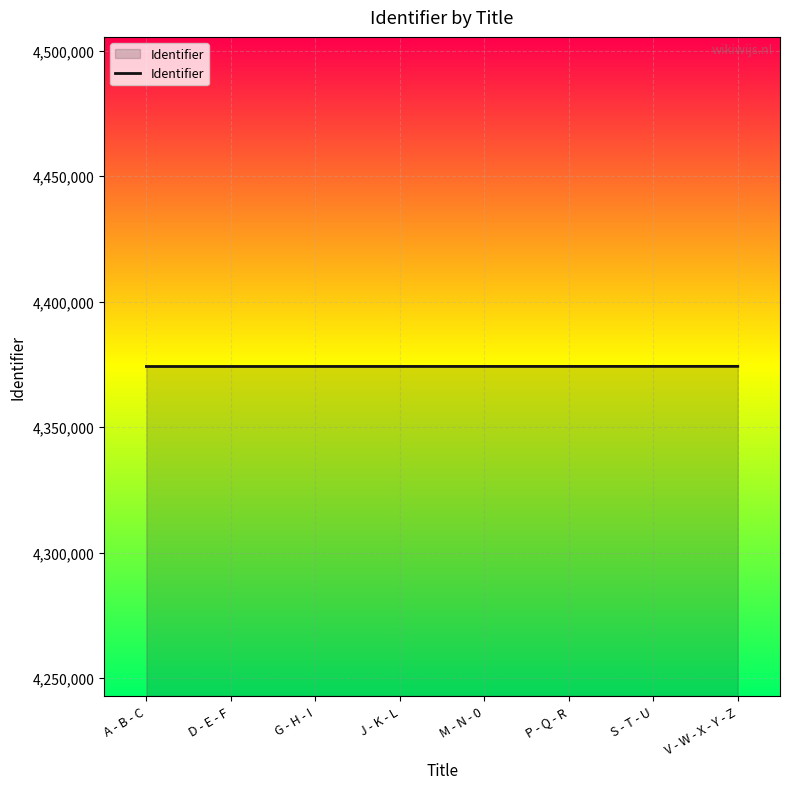

What is the greatest value displayed?

4374237